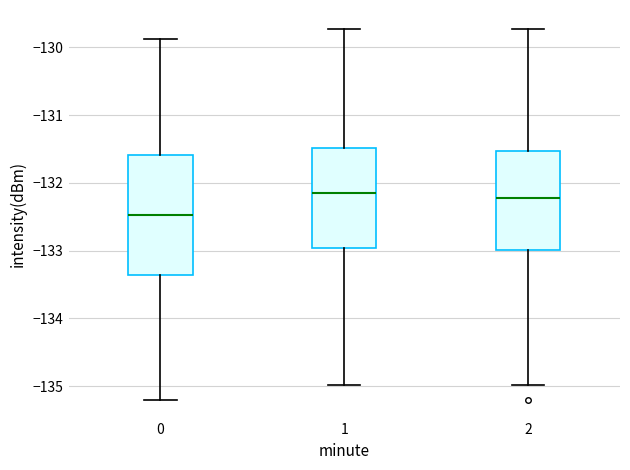

Reading left to right, read every box against the y-axis: the position of its median line, the range the box covers, and the ends of its whiskers. The values are not printed on the chart, so give them approximately, as read against the axis.

0: median -132.5, box -133.4 to -131.6, whiskers -135.2 to -129.9
1: median -132.1, box -133.0 to -131.5, whiskers -135.0 to -129.7
2: median -132.2, box -133.0 to -131.5, whiskers -135.0 to -129.7